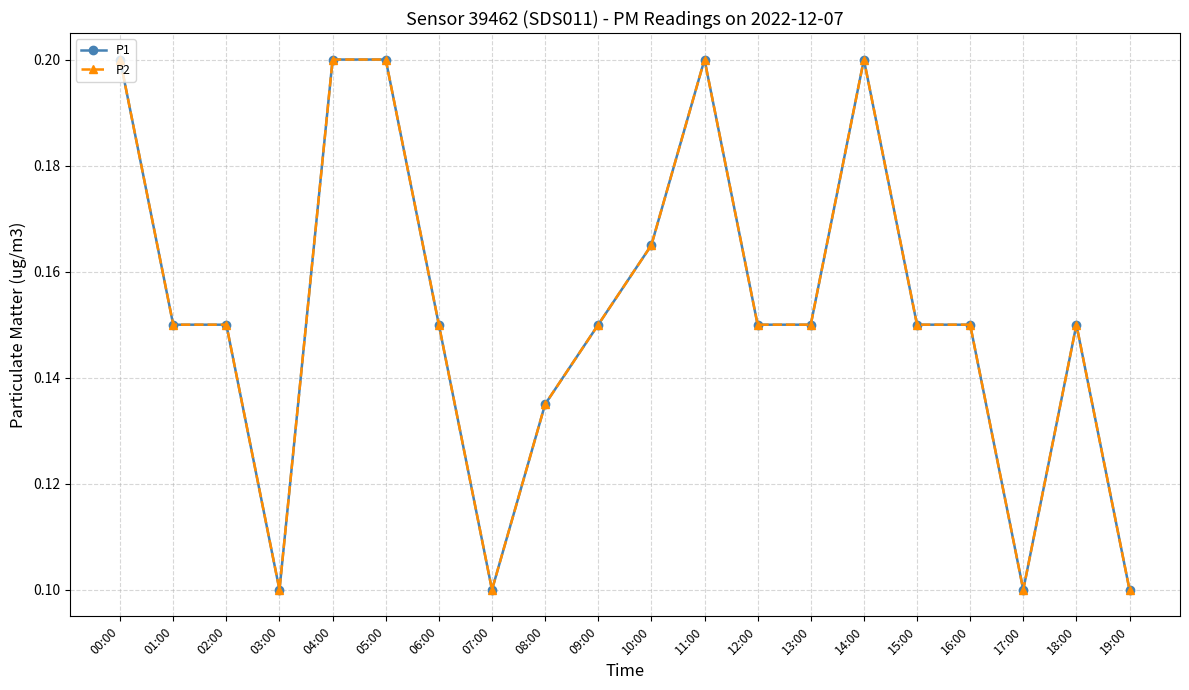

Is this an area chart (filled region under the line)?

No